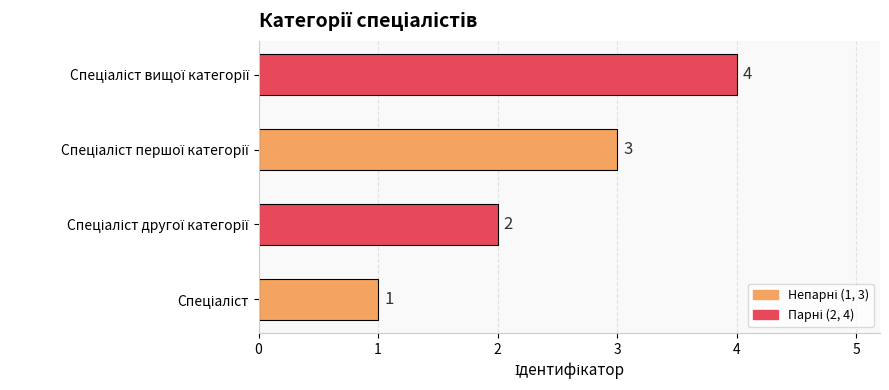

What is the sum of all values?

10